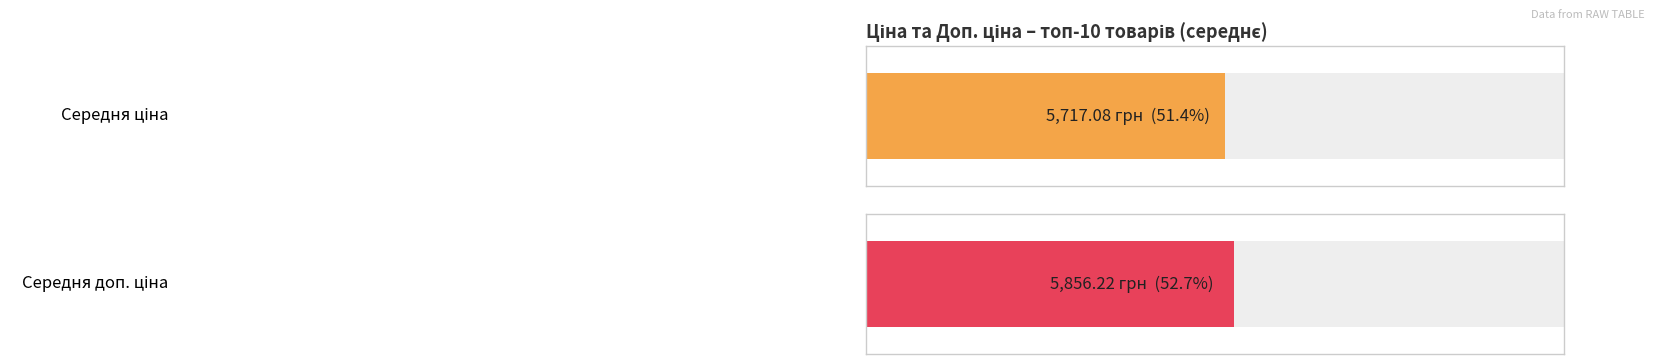

What is the maximum value shown in the chart?

11113.6